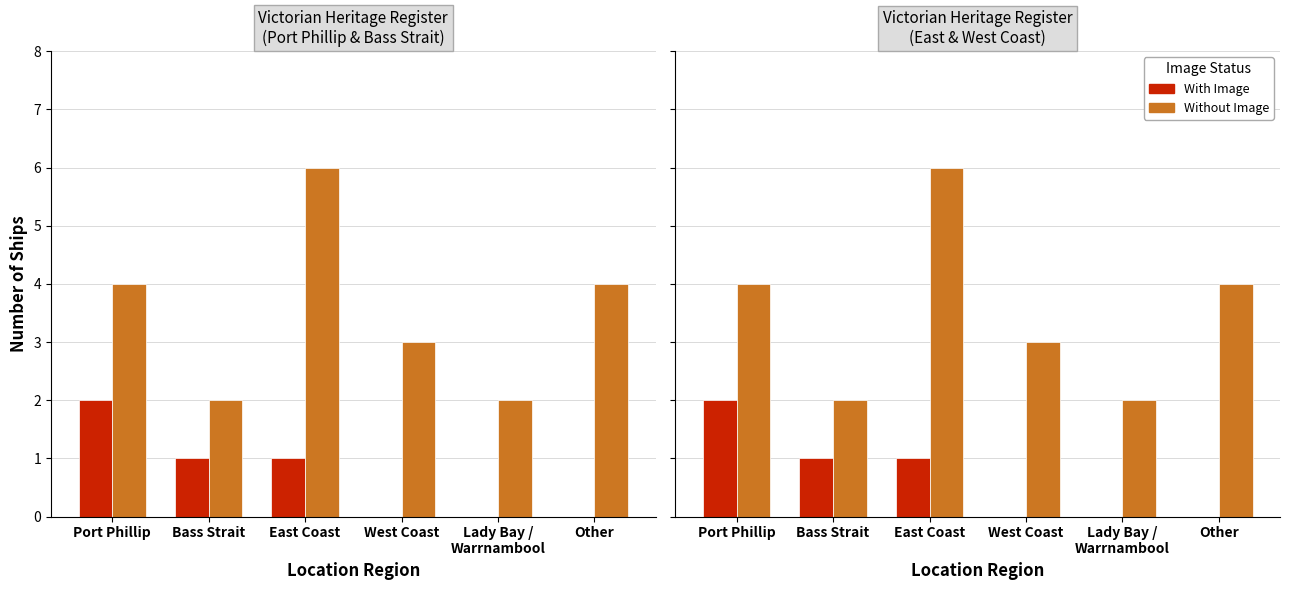

Is the value of Without Image at Bass Strait greater than the value of With Image at Other?

Yes